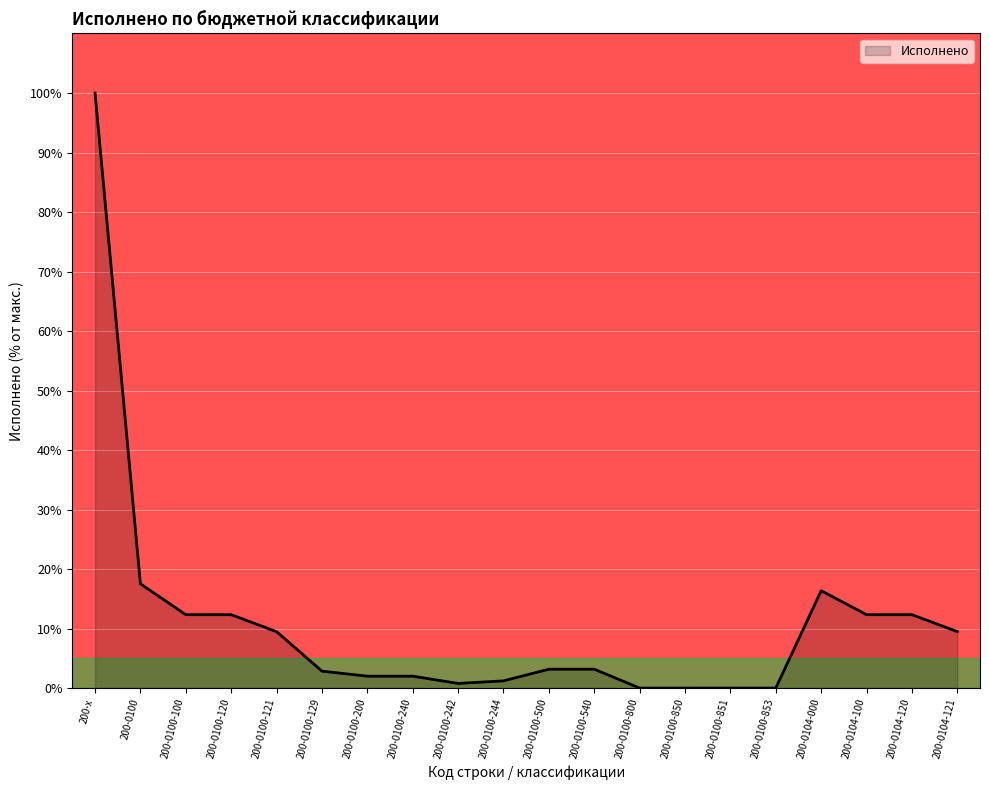

The value at 200-0100-500 is 3.2. True or false?

True